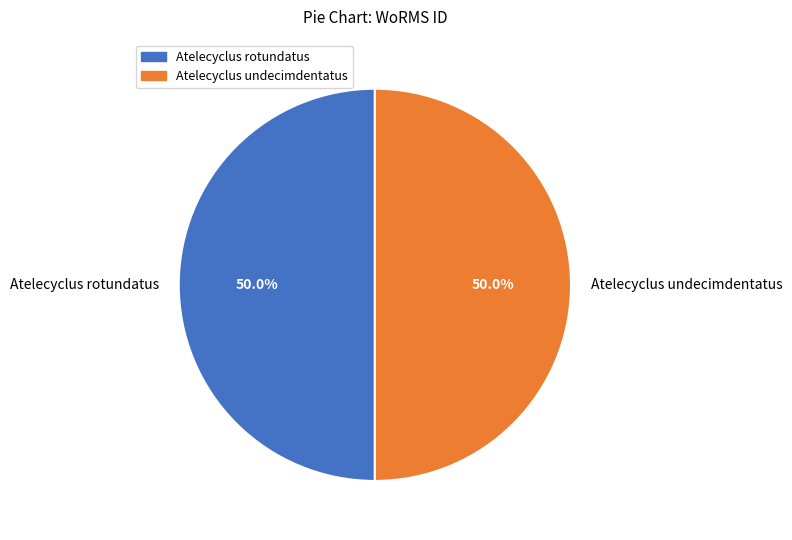

The Atelecyclus undecimdentatus slice represents 50% of the pie. True or false?

True